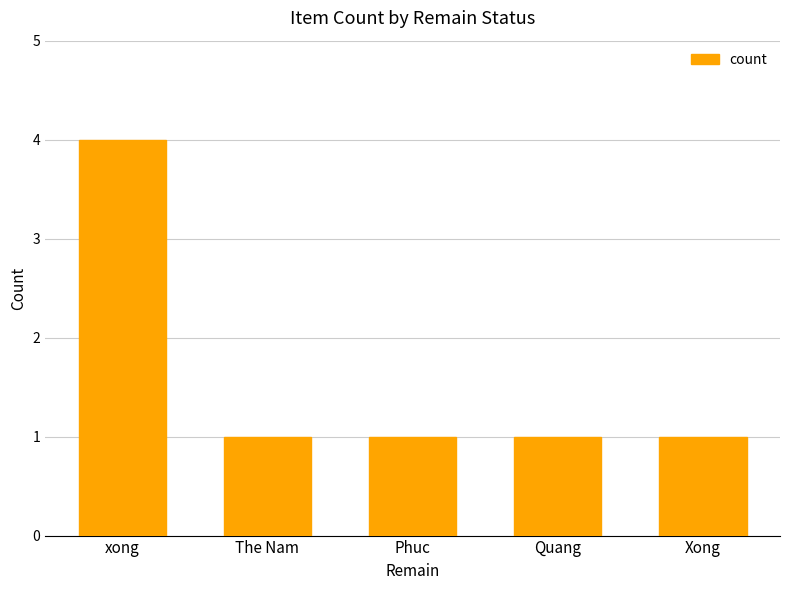

Count the number of categories in the chart.

5